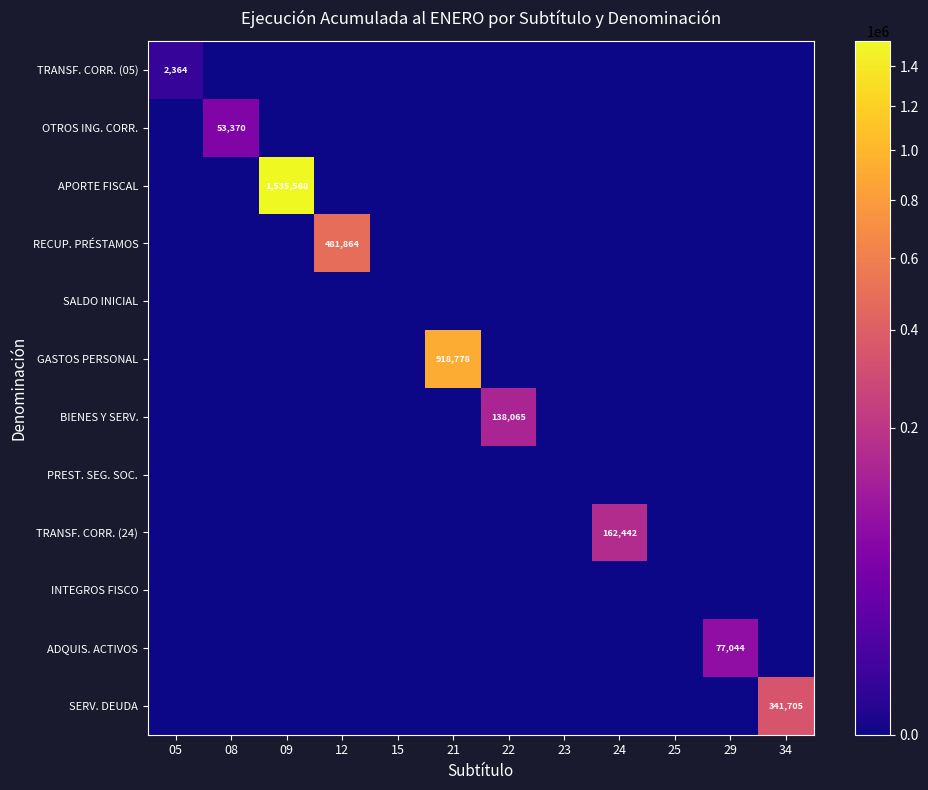

Is it true that TRANSF. CORR. (24) equals 162442 at 24?

True